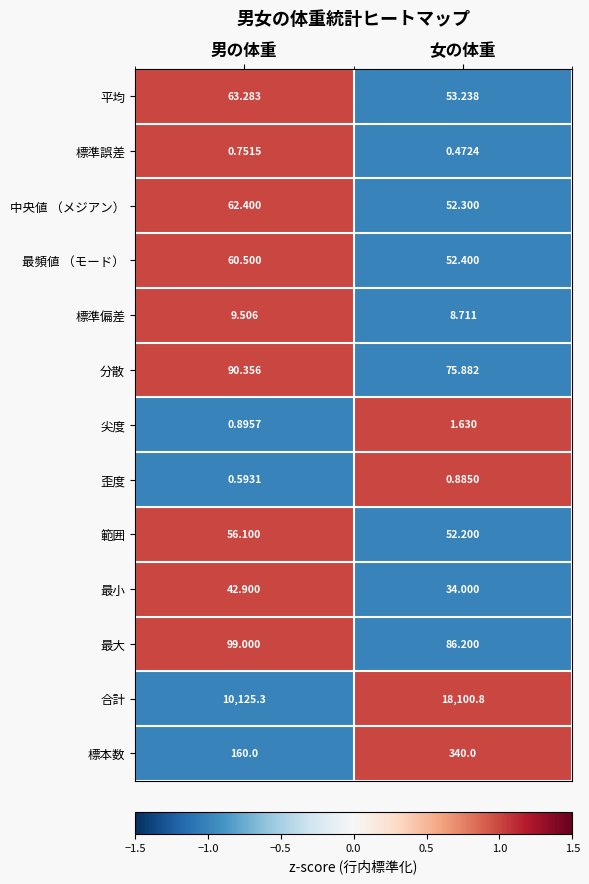

At 女の体重, list the series in order from largest to smallest.

合計, 標本数, 最大, 分散, 平均, 最頻値 （モード）, 中央値 （メジアン）, 範囲, 最小, 標準偏差, 尖度, 歪度, 標準誤差